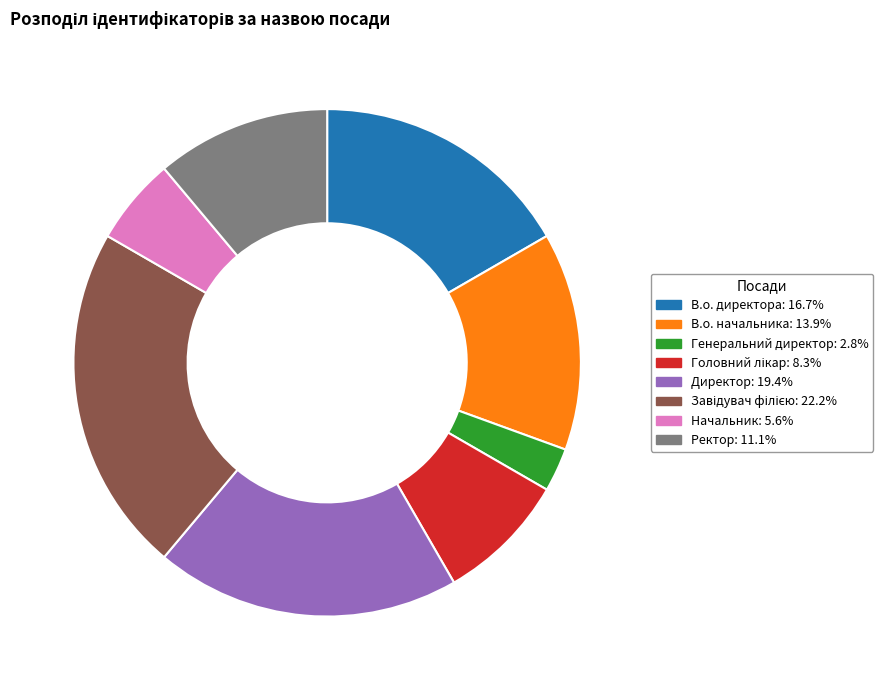

Does Начальник: 5.6% account for over 50% of the chart?

No